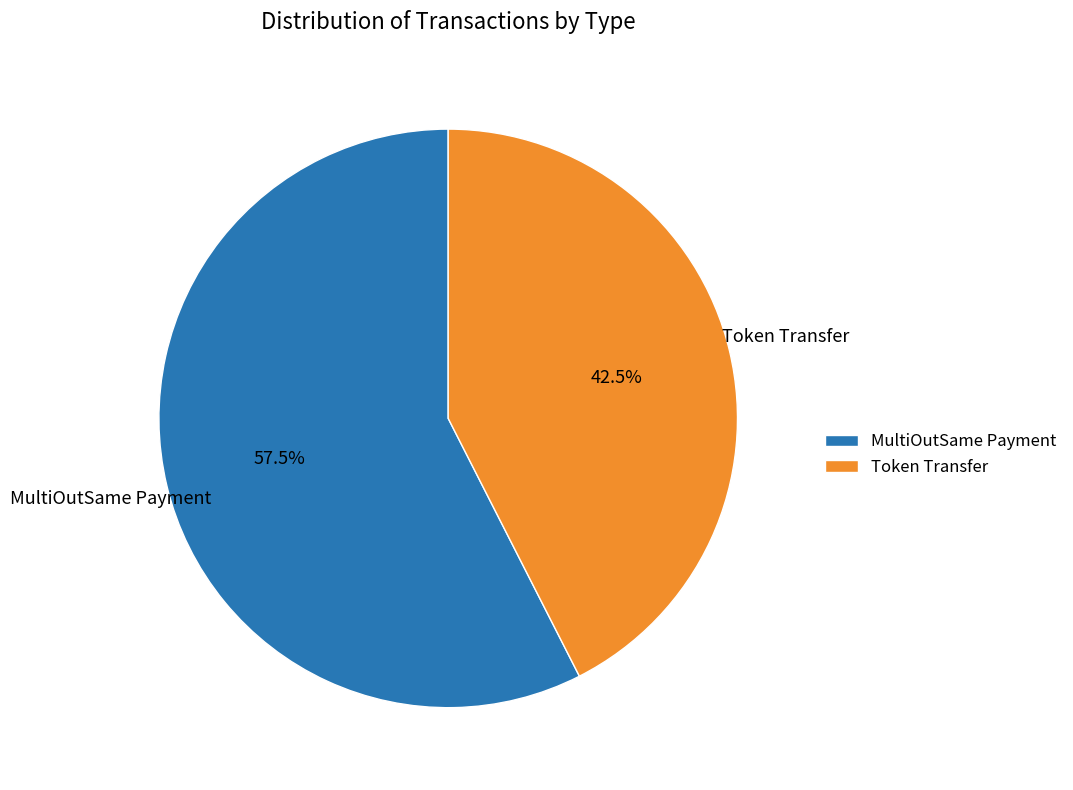

What percentage do Token Transfer and MultiOutSame Payment together represent?

100.0%